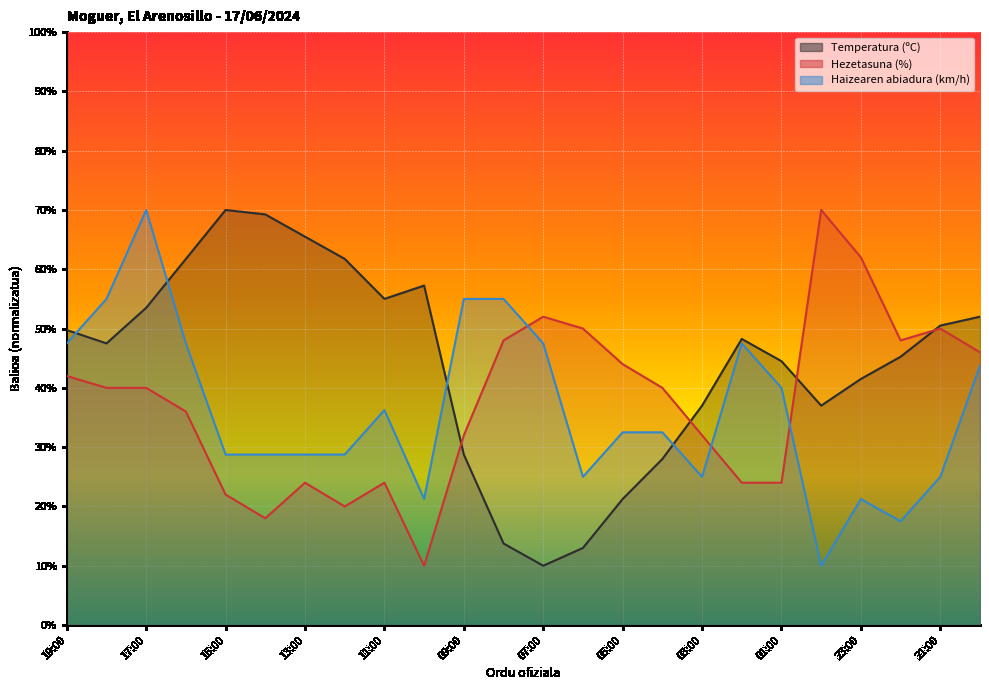

Which series has the largest total across all categories?

Temperatura (ºC)